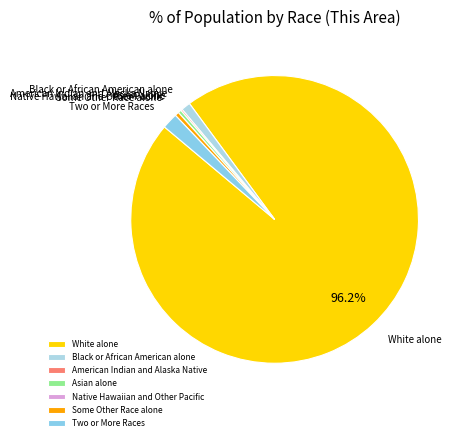

Do Some Other Race alone and White alone together represent more than half of the pie?

Yes